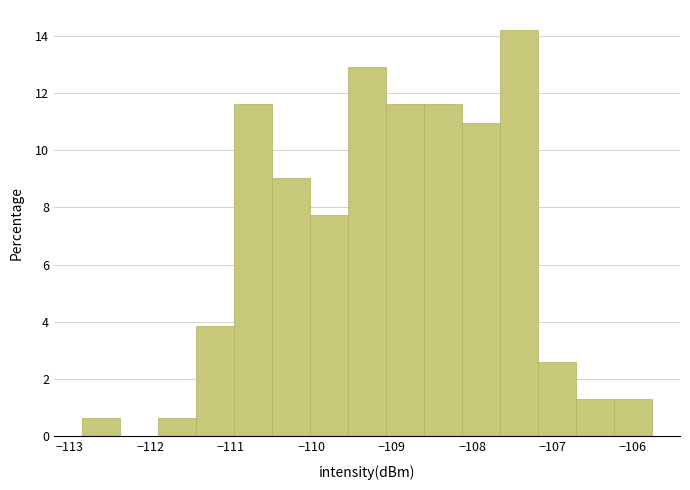

Which range on the x-axis has the tallest bar?

-107.7 to -107.2